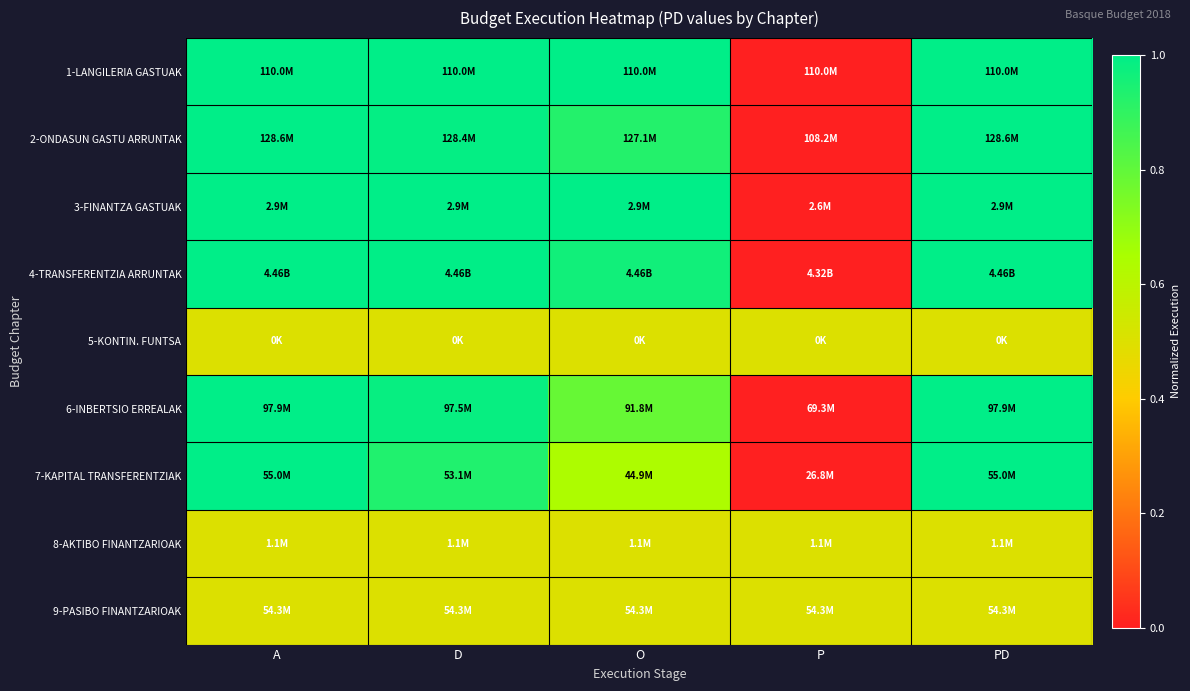

Reading left to right, what are all the values shown in this chart?

1-LANGILERIA GASTUAK: A=1.0	D=1.0	O=1.0	P=0.0	PD=1.0
2-ONDASUN GASTU ARRUNTAK: A=1.0	D=1.0	O=0.9	P=0.0	PD=1.0
3-FINANTZA GASTUAK: A=1.0	D=1.0	O=1.0	P=0.0	PD=1.0
4-TRANSFERENTZIA ARRUNTAK: A=1.0	D=1.0	O=1.0	P=0.0	PD=1.0
5-KONTIN. FUNTSA: A=0.5	D=0.5	O=0.5	P=0.5	PD=0.5
6-INBERTSIO ERREALAK: A=1.0	D=1.0	O=0.8	P=0.0	PD=1.0
7-KAPITAL TRANSFERENTZIAK: A=1.0	D=0.9	O=0.6	P=0.0	PD=1.0
8-AKTIBO FINANTZARIOAK: A=0.5	D=0.5	O=0.5	P=0.5	PD=0.5
9-PASIBO FINANTZARIOAK: A=0.5	D=0.5	O=0.5	P=0.5	PD=0.5